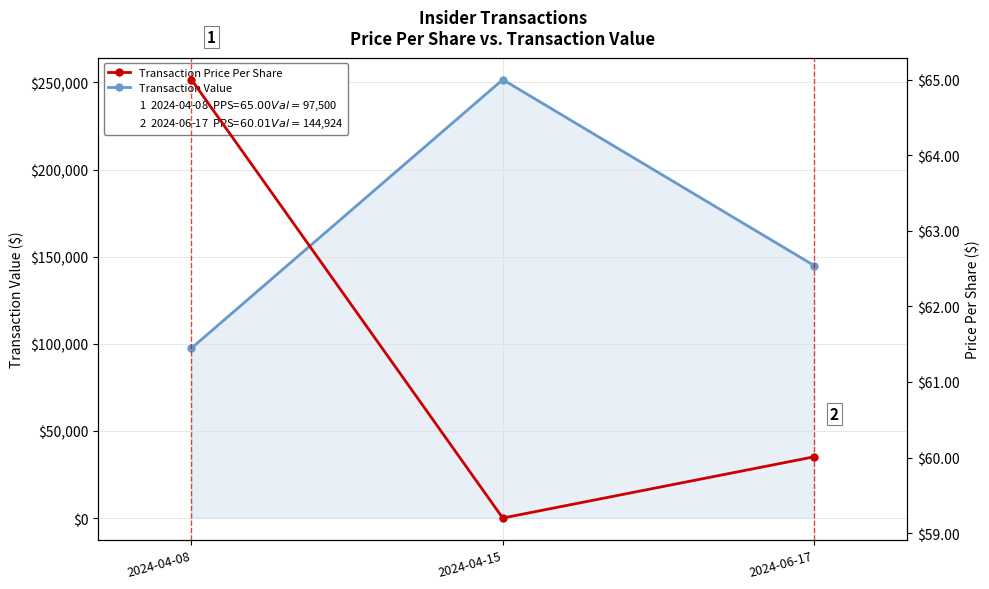

How many Transaction Value values are between 97500 and 251600?

3